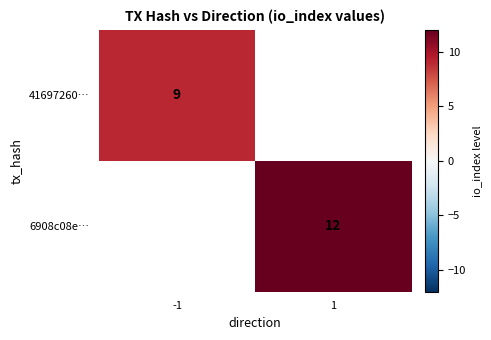

How many series are shown in this chart?

2